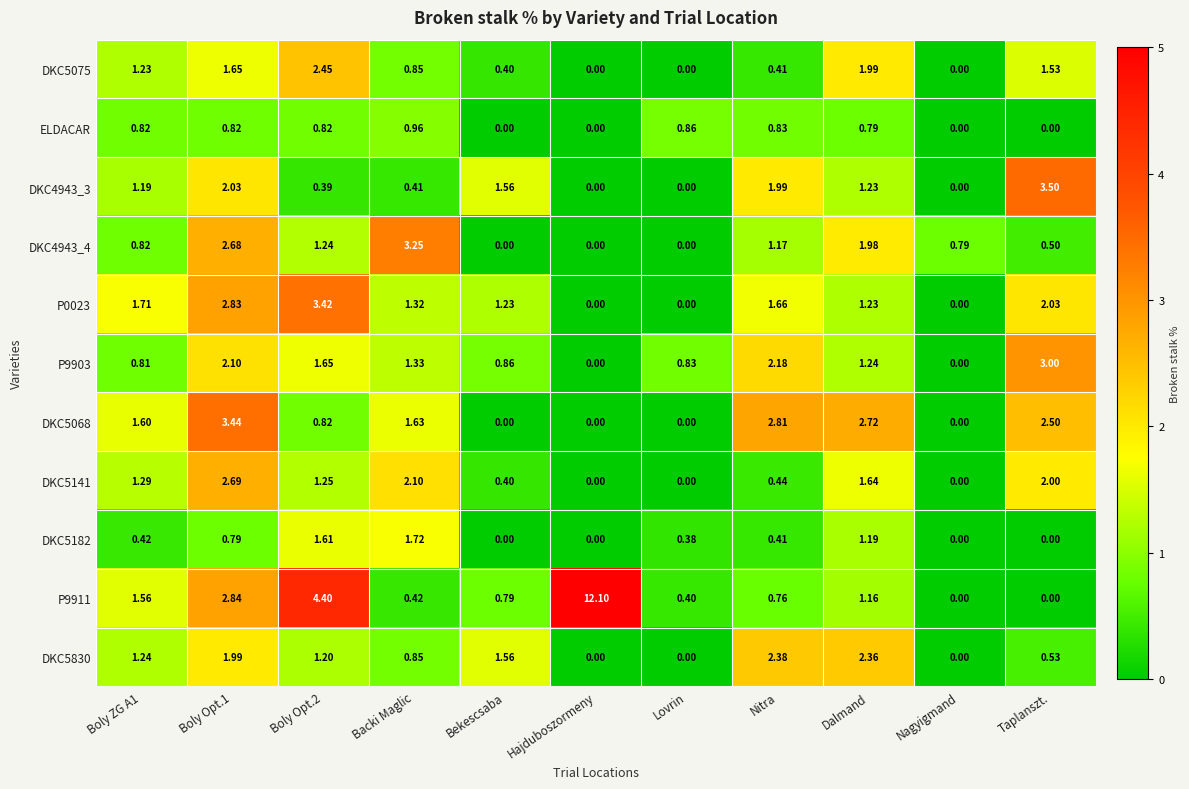

Between Dalmand and Taplanszt., which series saw the biggest shift?

DKC4943_3